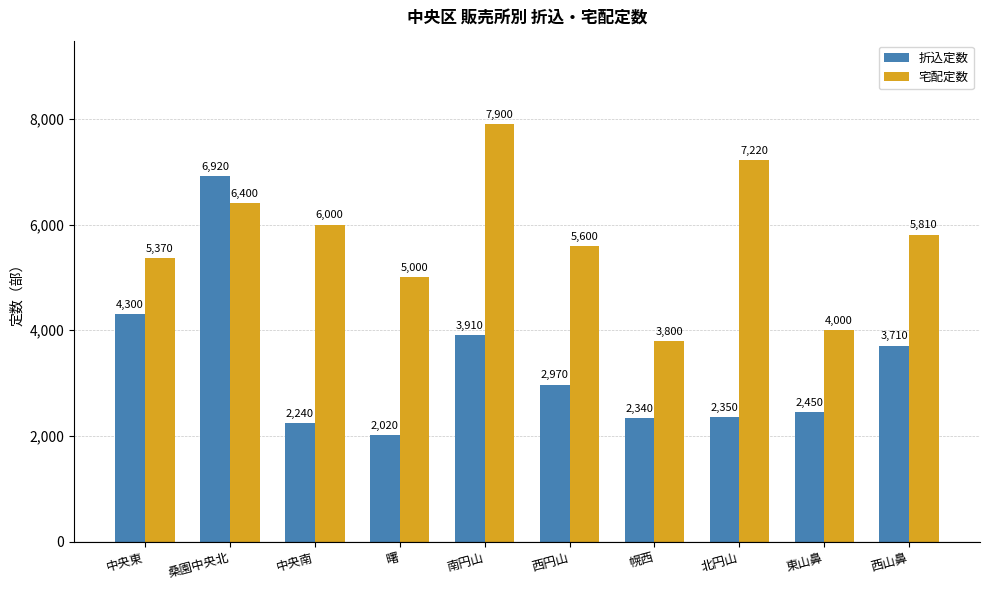

Rank the series by their maximum value, from highest to lowest.

宅配定数, 折込定数